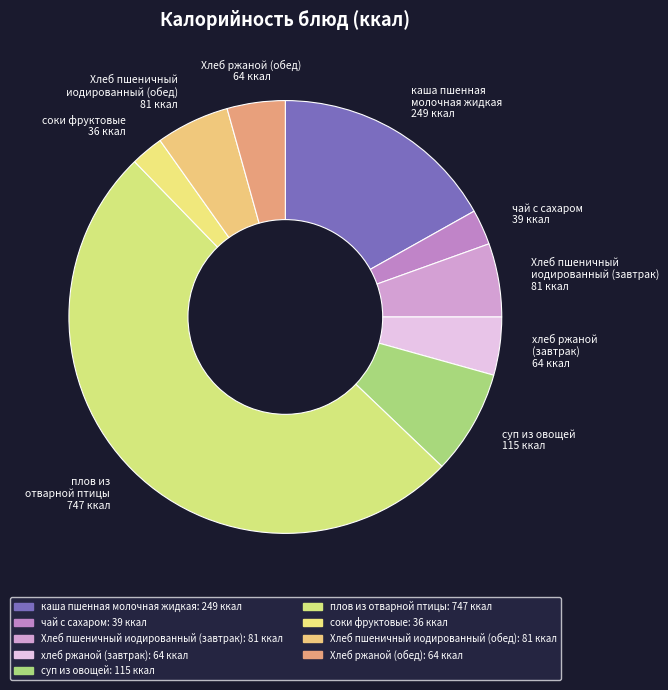

Which slice represents more than half of the pie?

плов из отварной птицы